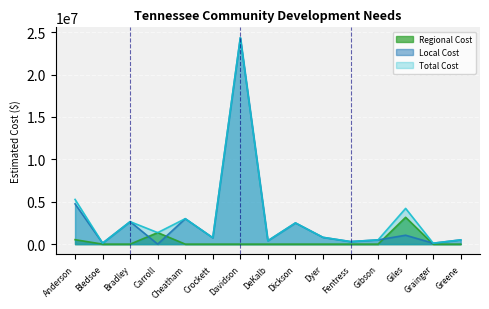

What position from the left is Grainger?

14